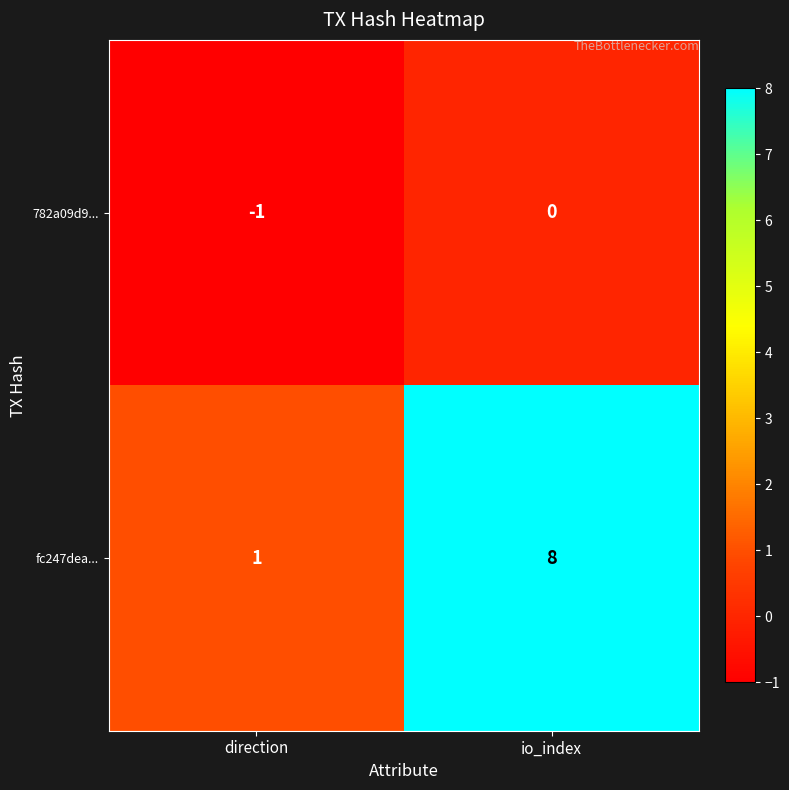

What is the sum of the fc247dea... values at direction and io_index?

9